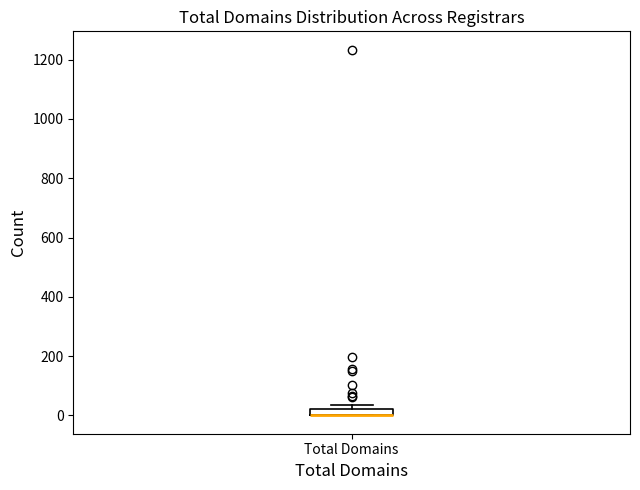

Where is the lower edge of the box for Total Domains on the y-axis? The values are not printed on the chart, so give them approximately, as read against the axis.

0